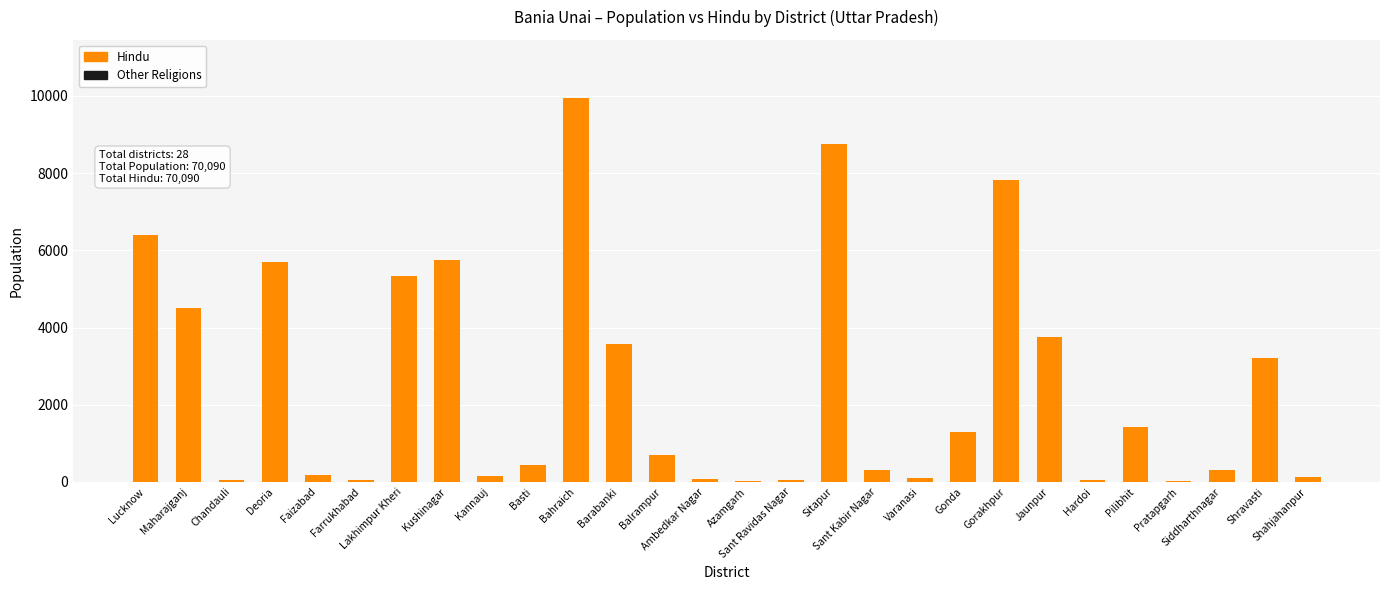

What is the maximum value shown in the chart?

9960